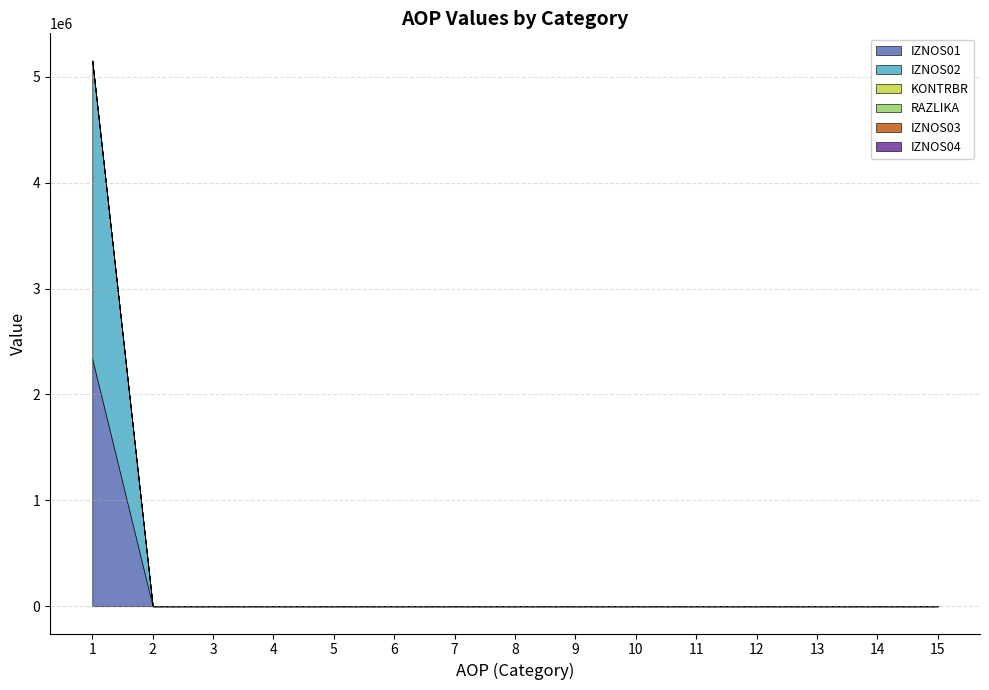

True or false: KONTRBR and IZNOS01 cross at least once.

False